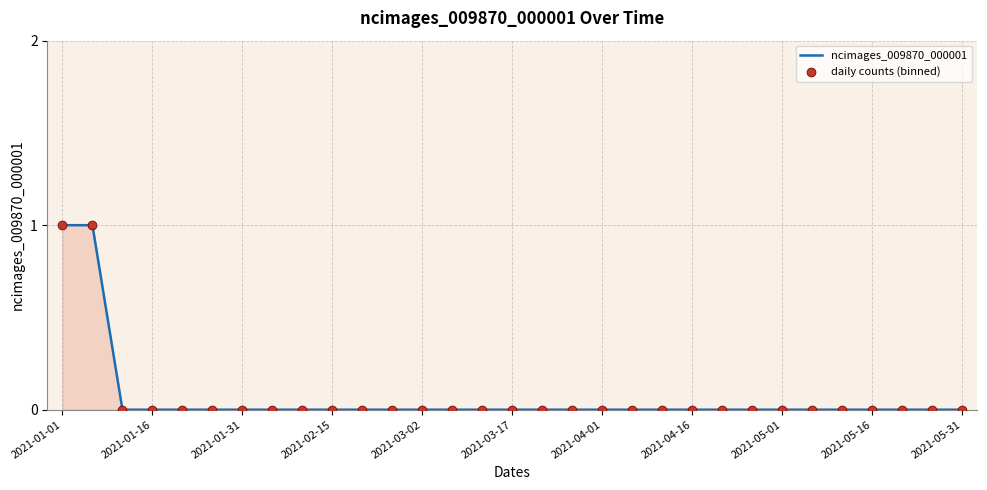

Does the chart have visible grid lines?

Yes